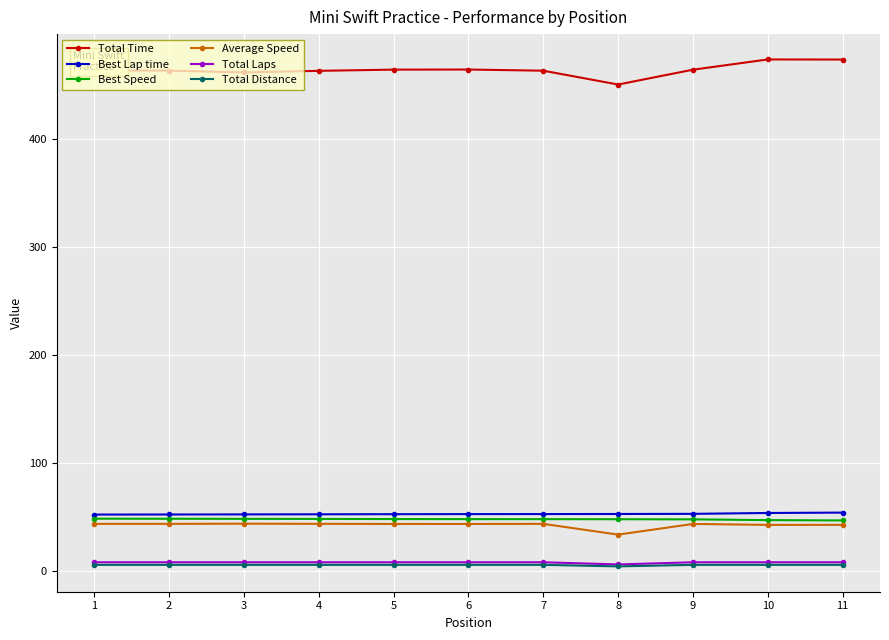

The value of Total Time at 5 is 776.2. True or false?

False